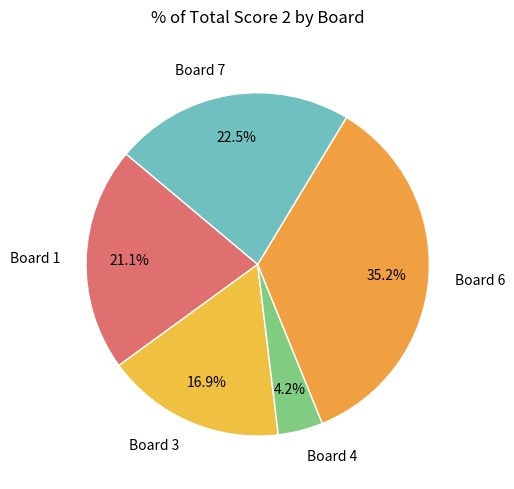

Between Board 1 and Board 3, which is larger?

Board 1